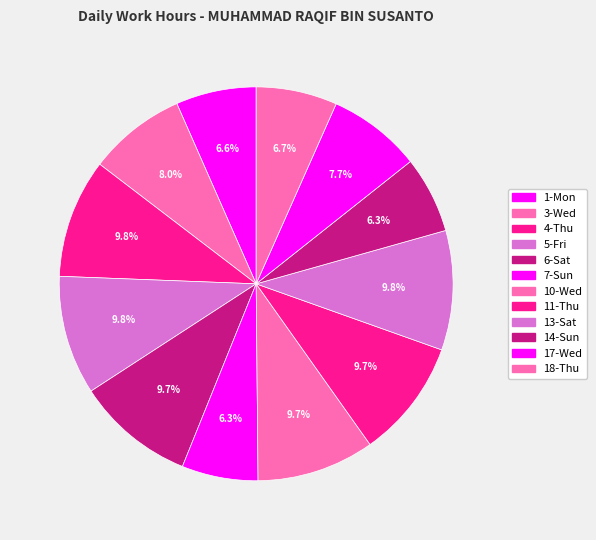

How many segments does this pie chart have?

12